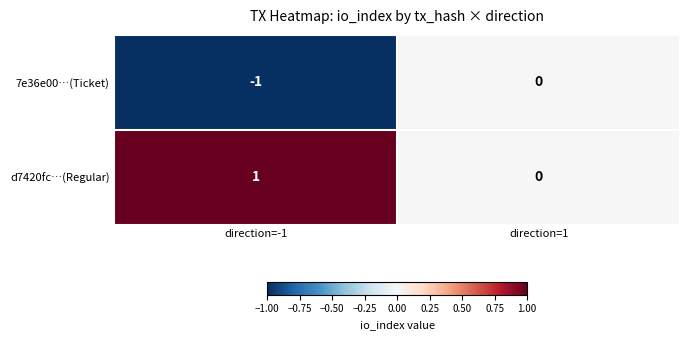

At which category does the chart reach its peak across all series?

direction=-1